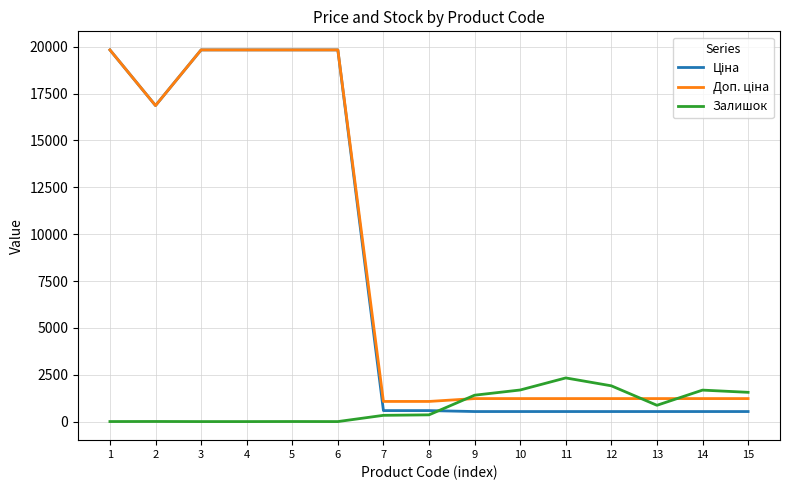

What is the total value across all series at 6?

39662.1